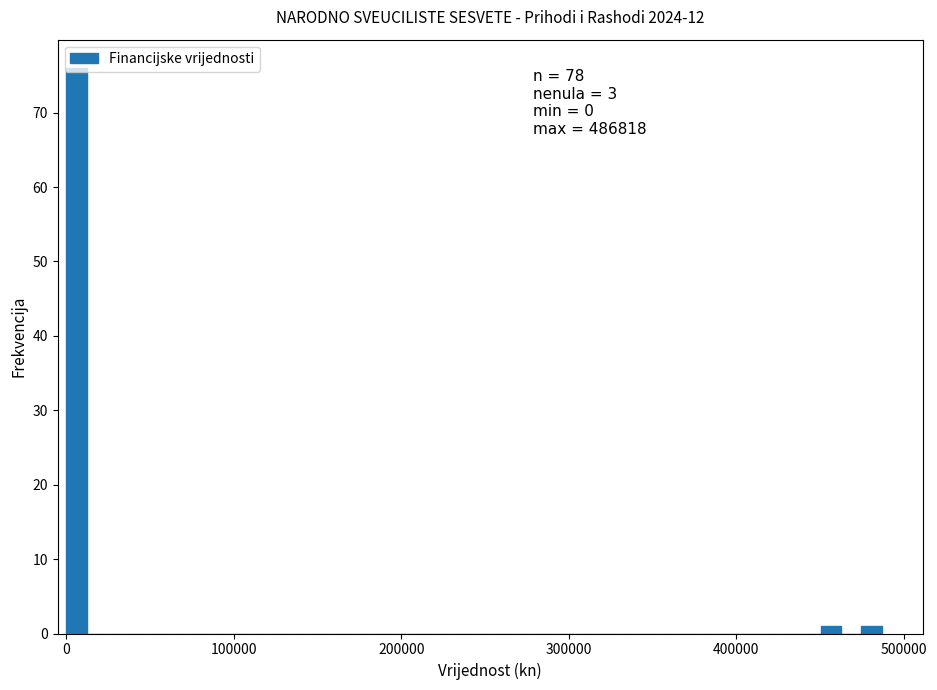

Read against the x-axis, roughly where is the centre of the tallest bar?

10000